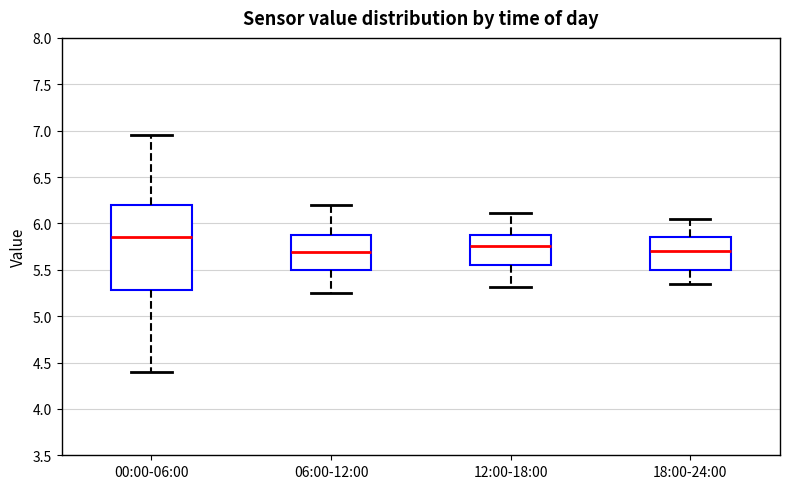

Reading left to right, read every box against the y-axis: the position of its median line, the range the box covers, and the ends of its whiskers. The values are not printed on the chart, so give them approximately, as read against the axis.

00:00-06:00: median 5.85, box 5.30 to 6.20, whiskers 4.40 to 6.95
06:00-12:00: median 5.70, box 5.50 to 5.85, whiskers 5.25 to 6.20
12:00-18:00: median 5.75, box 5.55 to 5.85, whiskers 5.30 to 6.10
18:00-24:00: median 5.70, box 5.50 to 5.85, whiskers 5.35 to 6.05